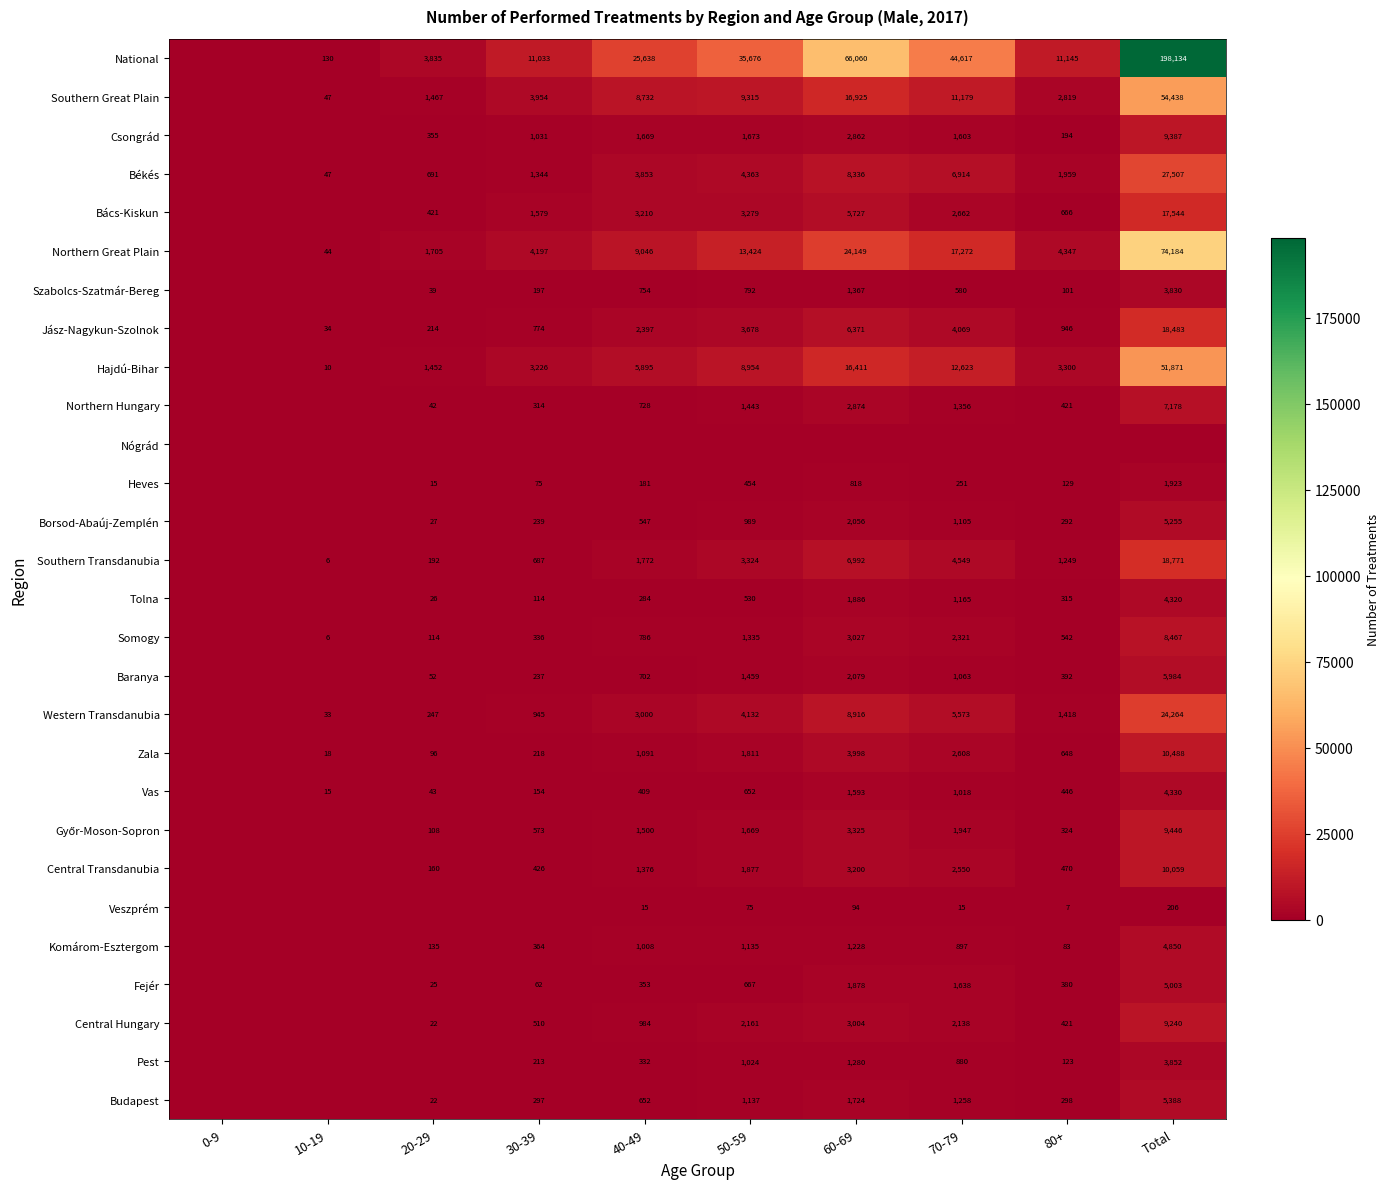

Is it true that Southern Transdanubia equals 687 at 30-39?

True